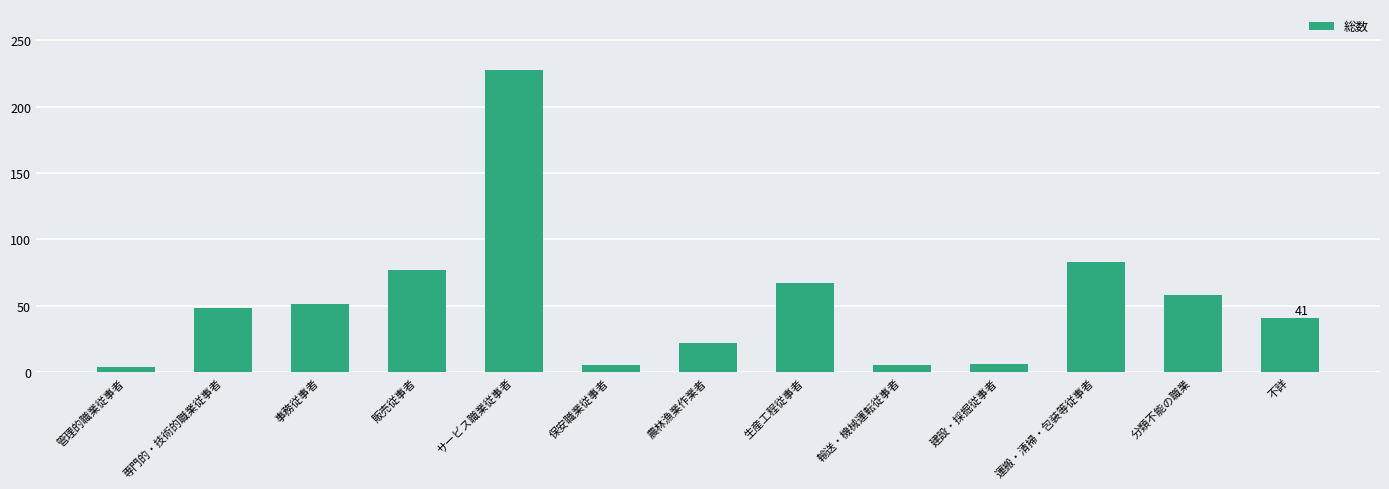

What is the sum of the values at 生産工程従事者 and 不詳?

108